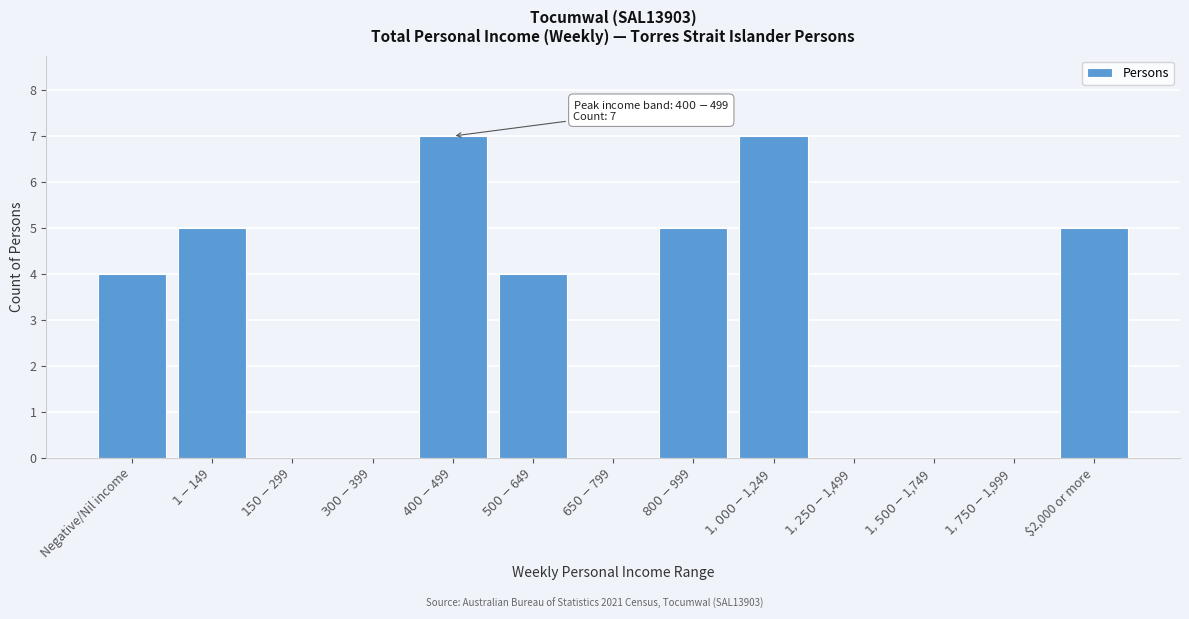

What is the maximum value shown in the chart?

7